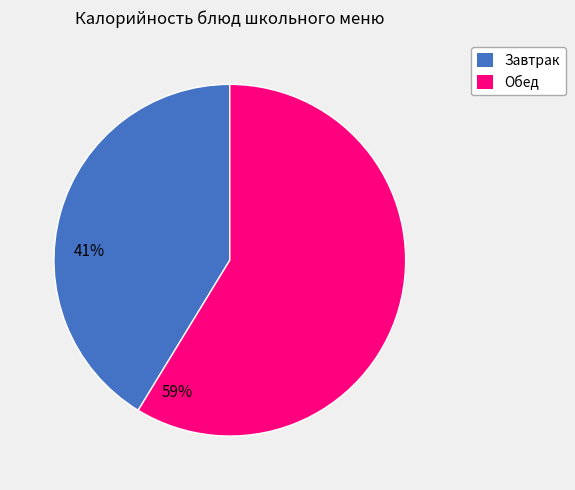

Is there a majority slice in this chart?

Yes